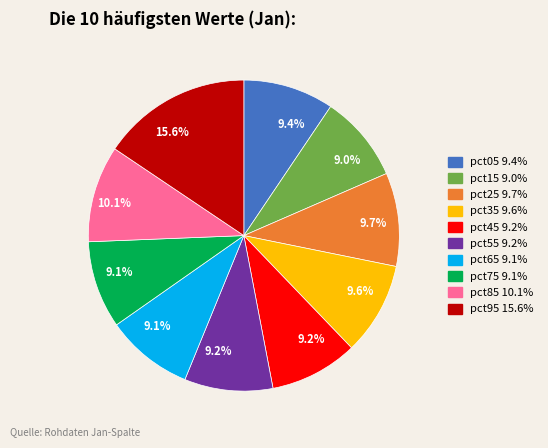

Is there any slice that represents more than half of the pie?

No